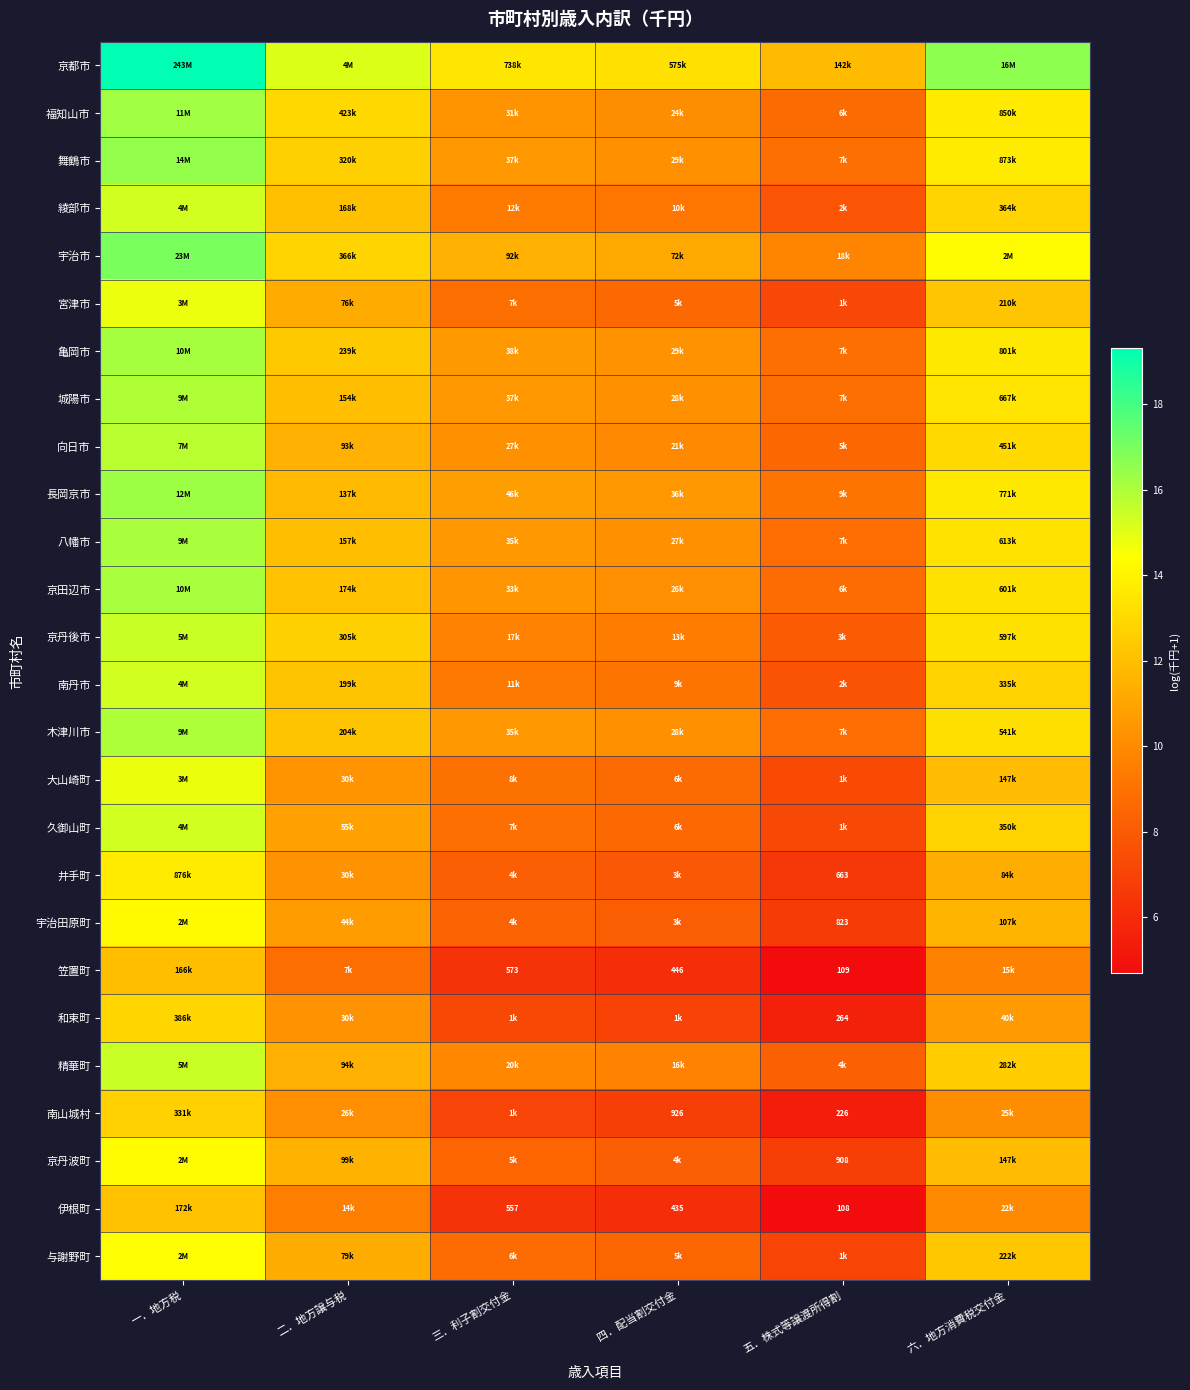

The value of 宇治田原町 at 六．地方消費税交付金 is 11.6. True or false?

True